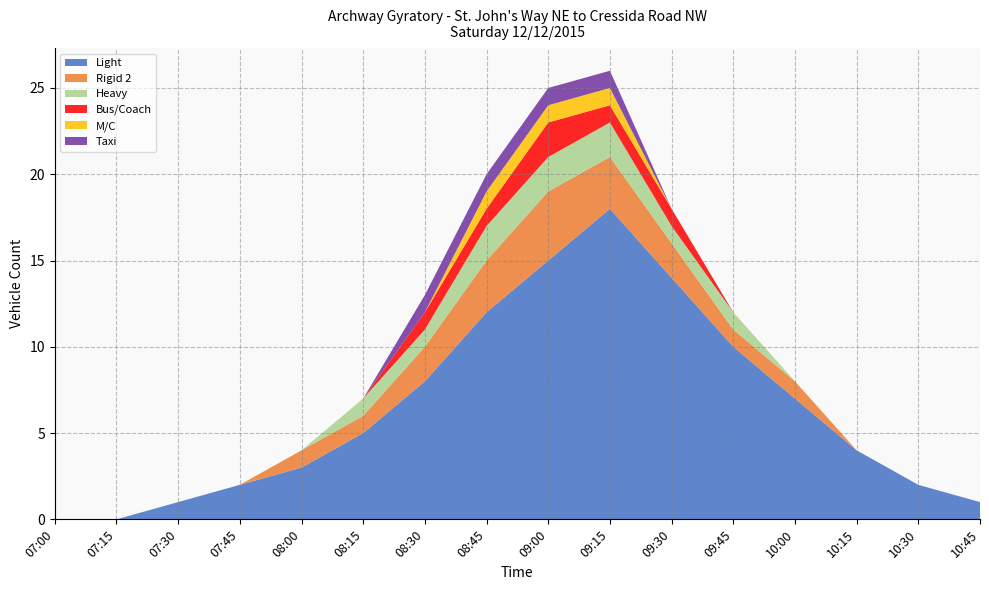

Reading left to right, what are all the values shown in this chart?

Light: 0	0	1	2	3	5	8	12	15	18	14	10	7	4	2	1
Rigid 2: 0	0	0	0	1	1	2	3	4	3	2	1	1	0	0	0
Heavy: 0	0	0	0	0	1	1	2	2	2	1	1	0	0	0	0
Bus/Coach: 0	0	0	0	0	0	1	1	2	1	1	0	0	0	0	0
M/C: 0	0	0	0	0	0	0	1	1	1	0	0	0	0	0	0
Taxi: 0	0	0	0	0	0	1	1	1	1	0	0	0	0	0	0